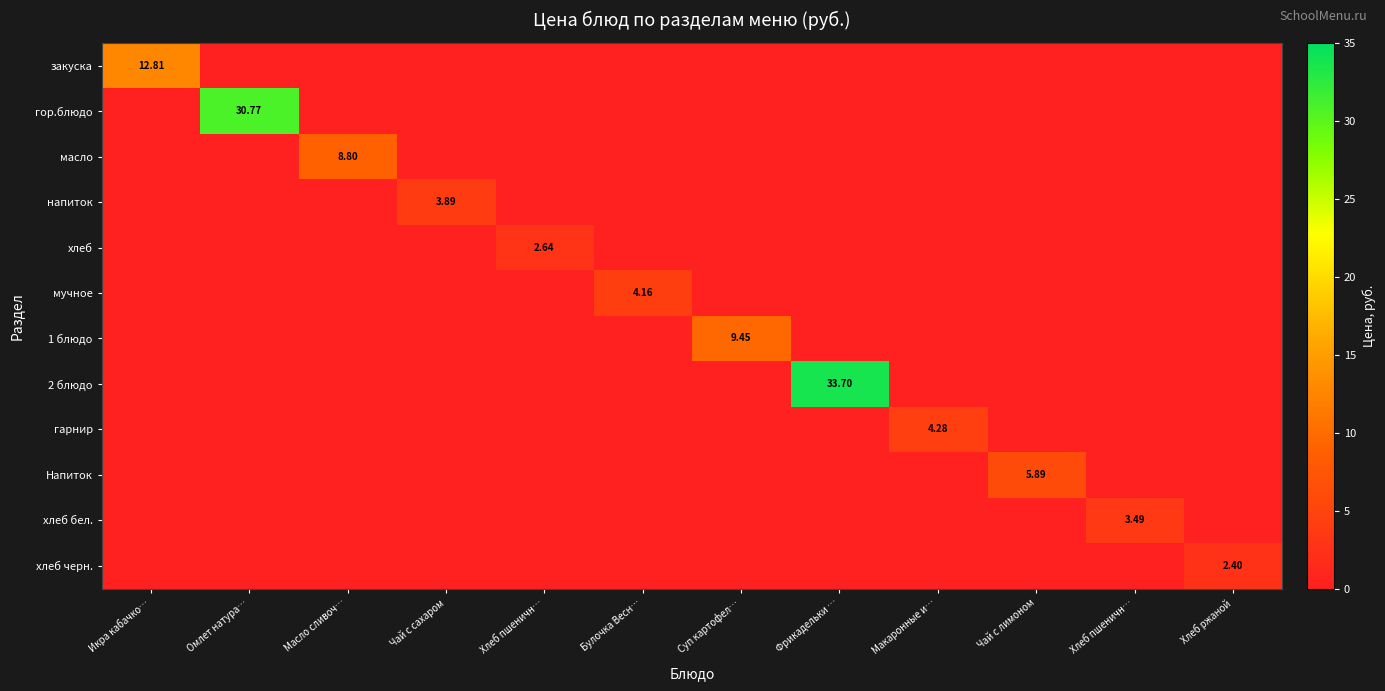

Count the number of data series in this chart.

12